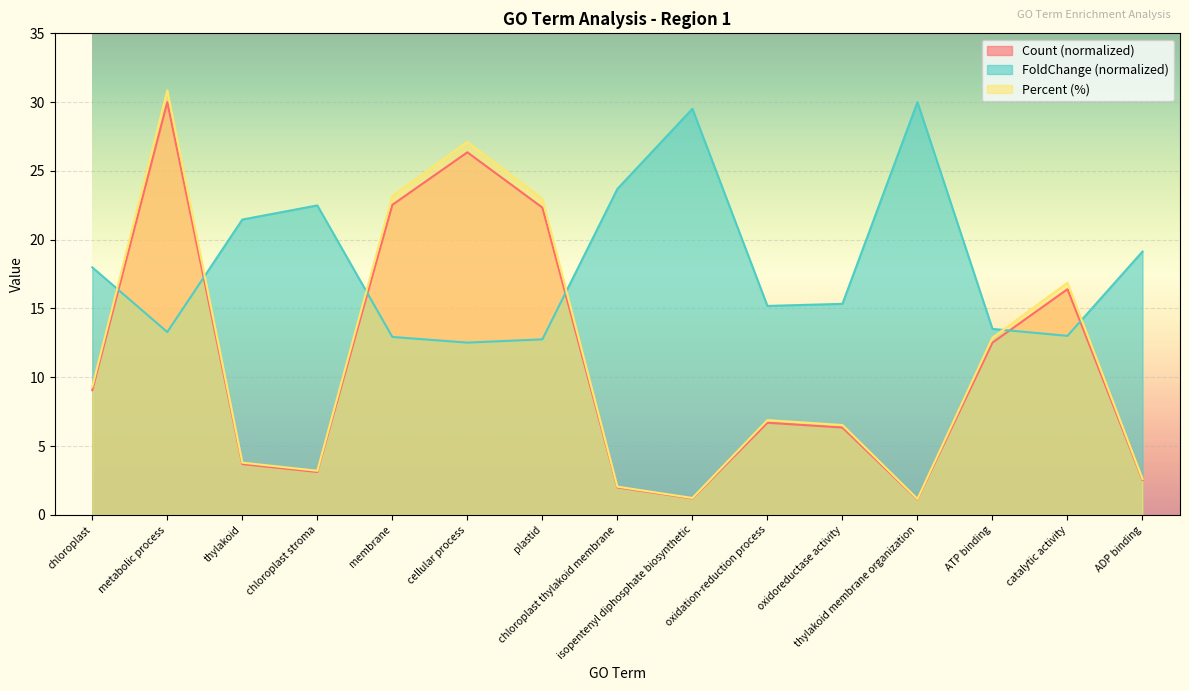

Rank the series at isopentenyl diphosphate biosynthetic from highest to lowest value.

FoldChange, Percent, Count